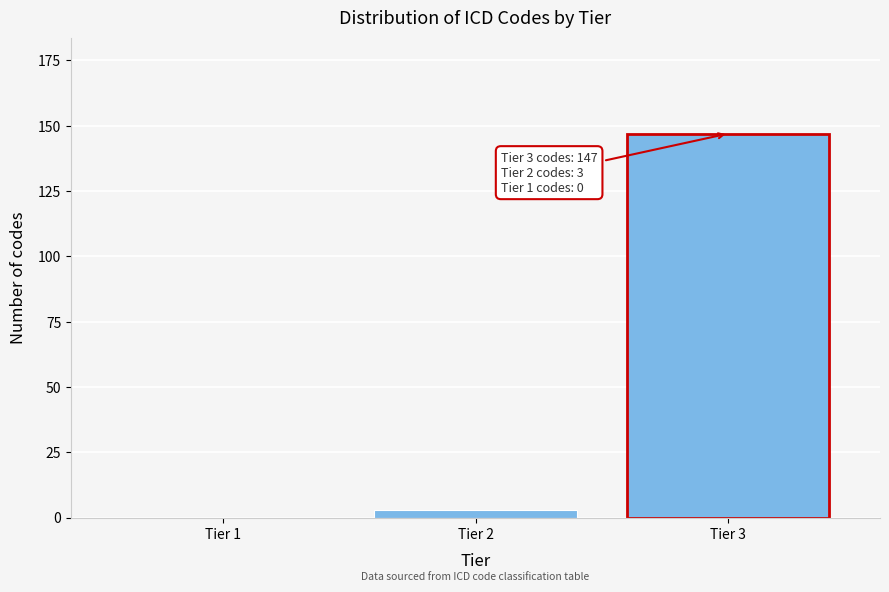

Reading right to left, list all the values displayed in this chart.

Tier 3=147	Tier 2=3	Tier 1=0